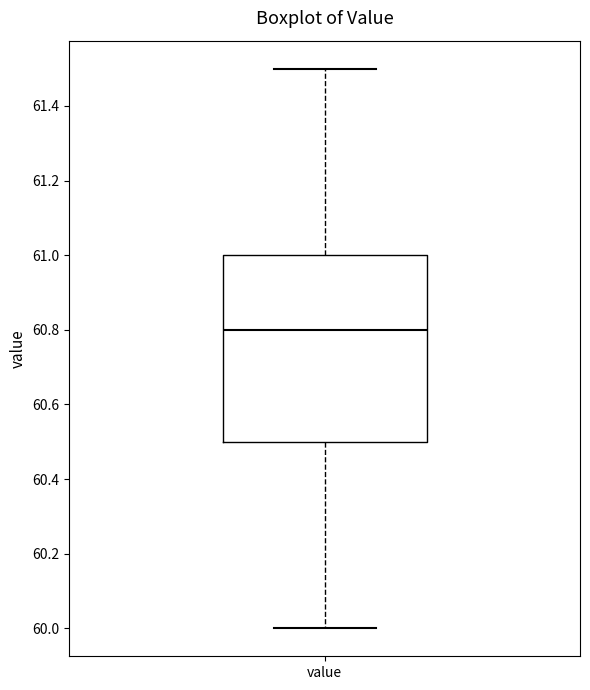

Transcribe this box plot: give where the median line is, the range the box spans, and where the two whiskers end, as read against the y-axis. The values are not printed on the chart, so give them approximately, as read against the axis.

median 60.8, box 60.5 to 61.0, whiskers 60.0 to 61.5